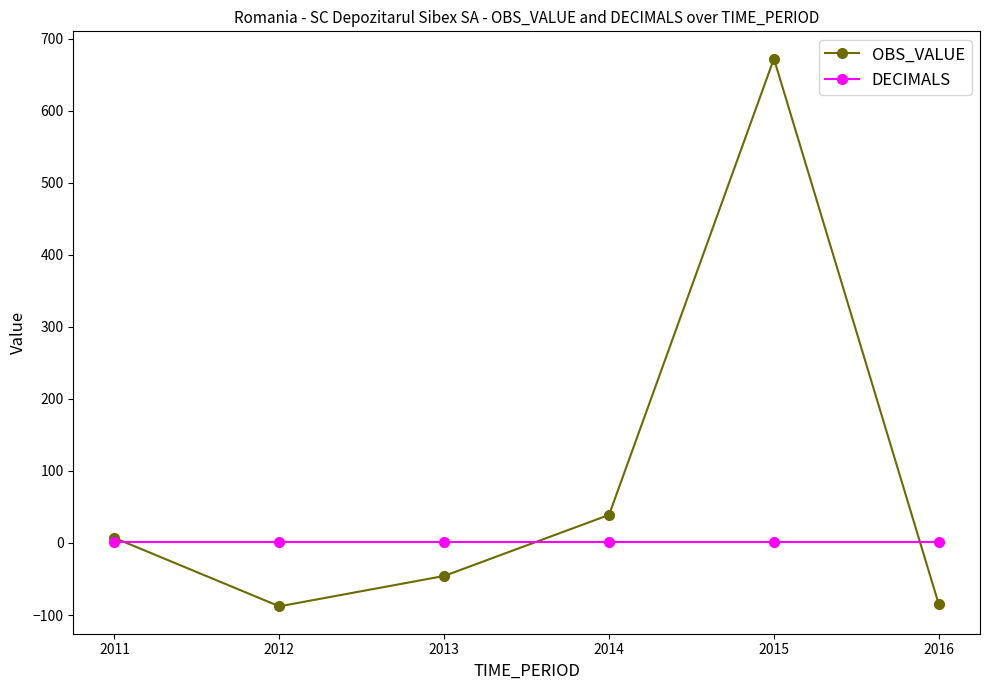

Count the number of data series in this chart.

2